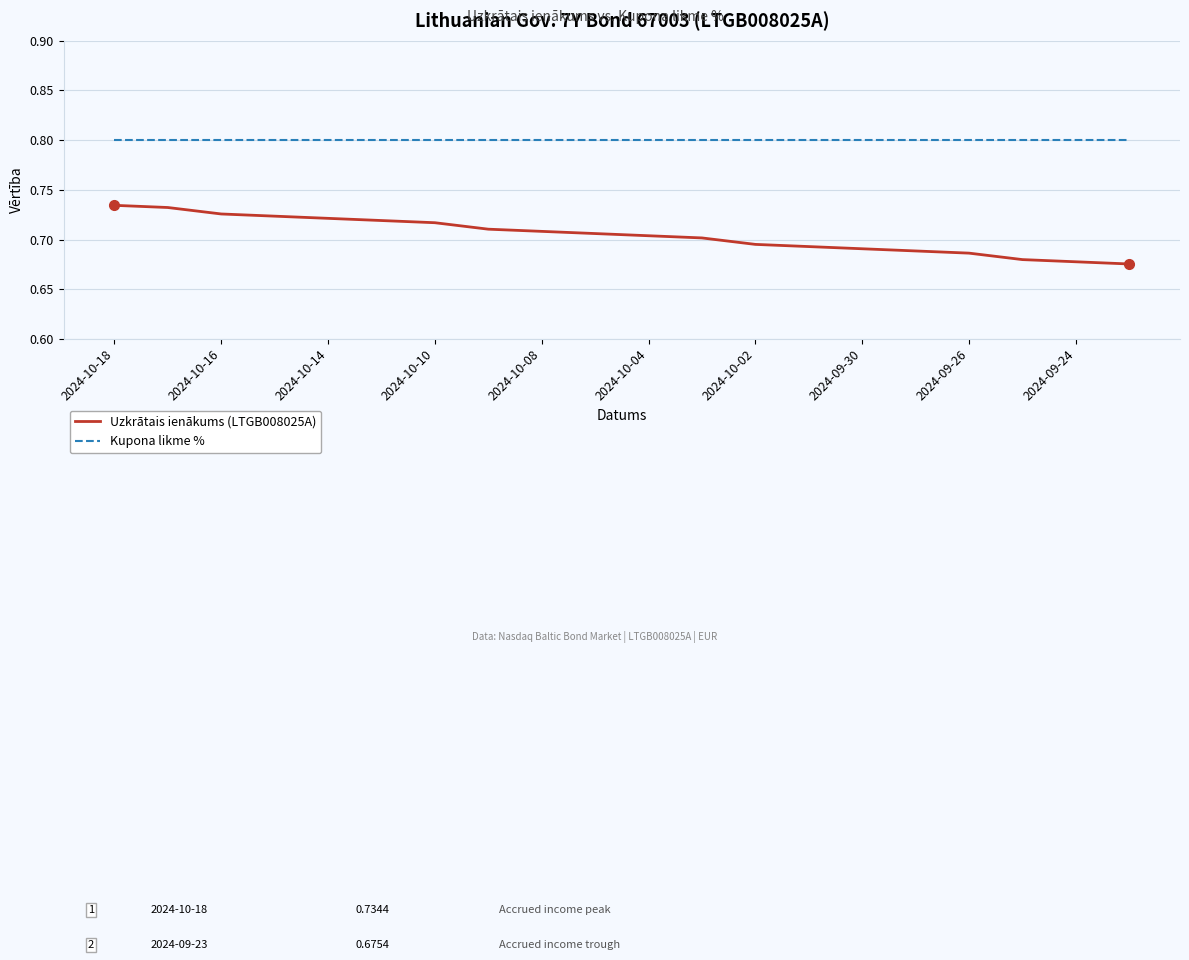

Which series has the largest total across all categories?

Kupona likme %